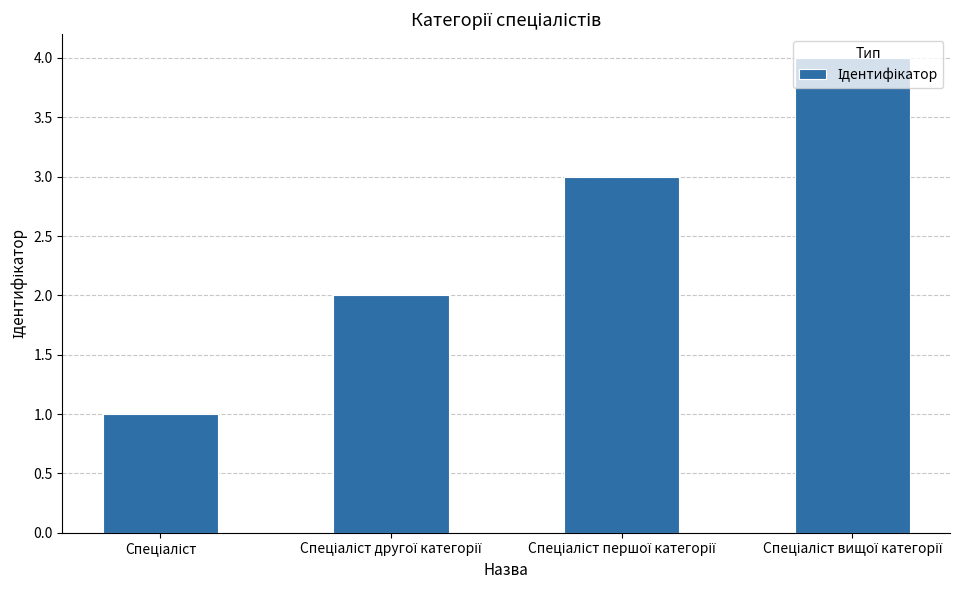

Are the bars grouped side by side (vs. stacked)?

No